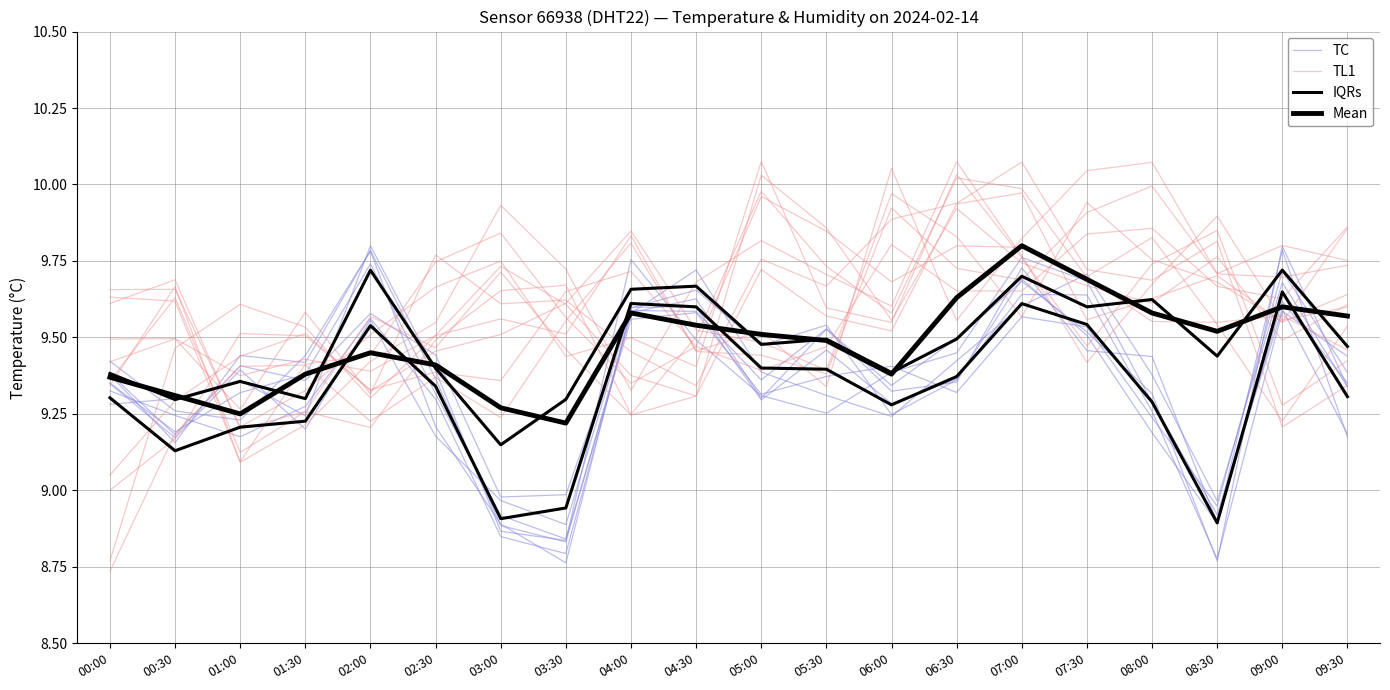

Between which two adjacent categories do TC and TL1 first intersect?

00:30 and 01:00